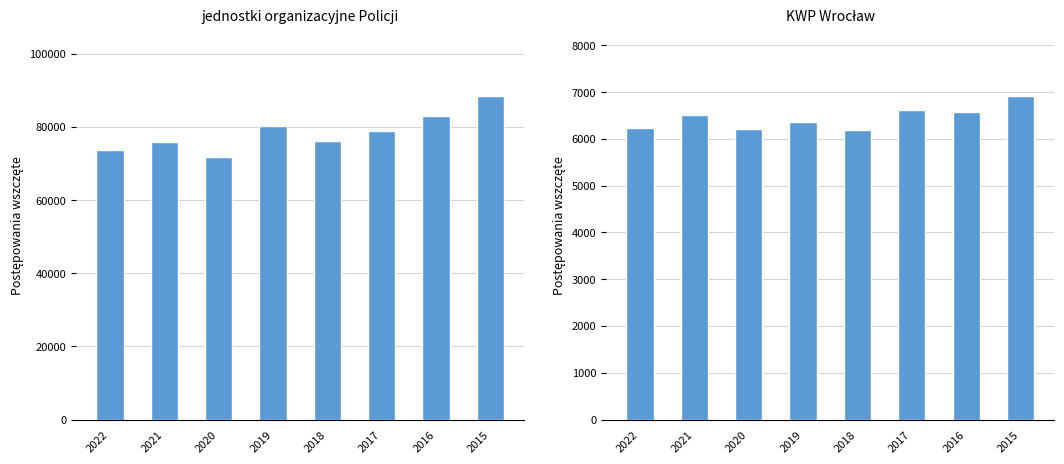

What is the approximate value of Postępowania wszczęte at 2015, to the nearest 50?

88350